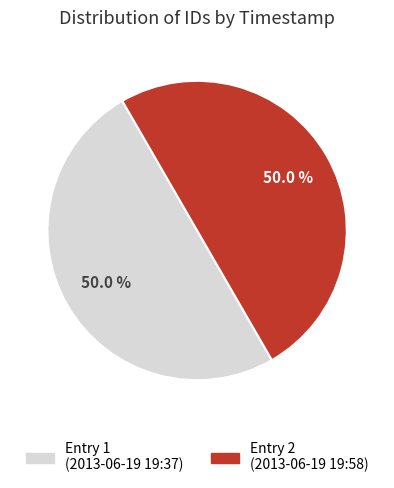

Combined, what portion of the pie is Entry 1 (2013-06-19 19:37) and Entry 2 (2013-06-19 19:58)?

100.0%